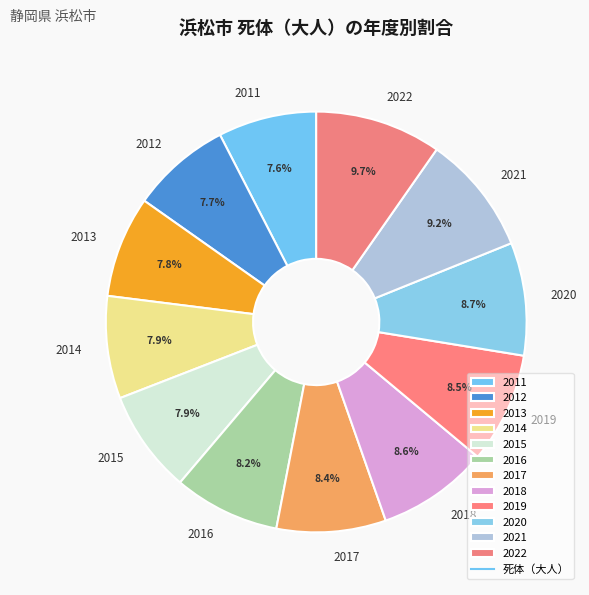

True or false: 2018 accounts for 1% of the total.

False